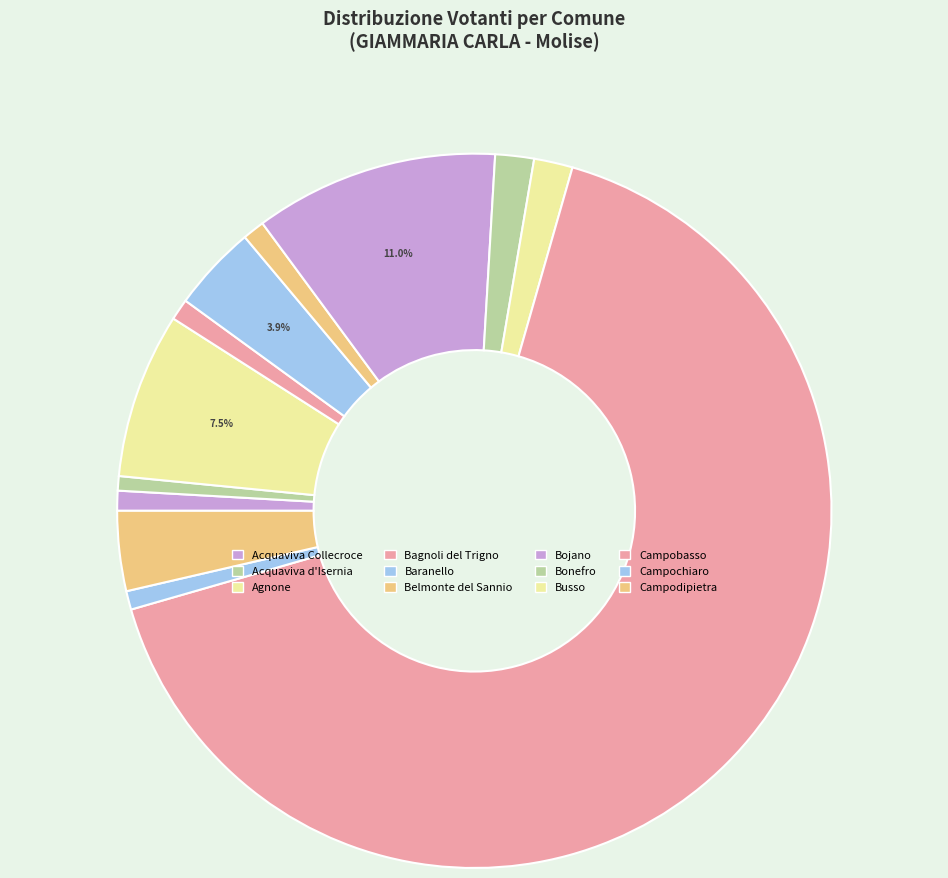

How many slices are in this pie chart?

12